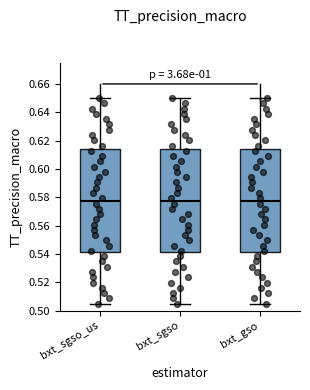

Reading left to right, transcribe this box plot: for each box, give where its median line is, the range the box spans, and where its two whiskers end, as read against the y-axis. The values are not printed on the chart, so give them approximately, as read against the axis.

bxt_sgso_us: median 0.578, box 0.542 to 0.614, whiskers 0.506 to 0.650
bxt_sgso: median 0.578, box 0.542 to 0.614, whiskers 0.506 to 0.650
bxt_gso: median 0.578, box 0.542 to 0.614, whiskers 0.506 to 0.650